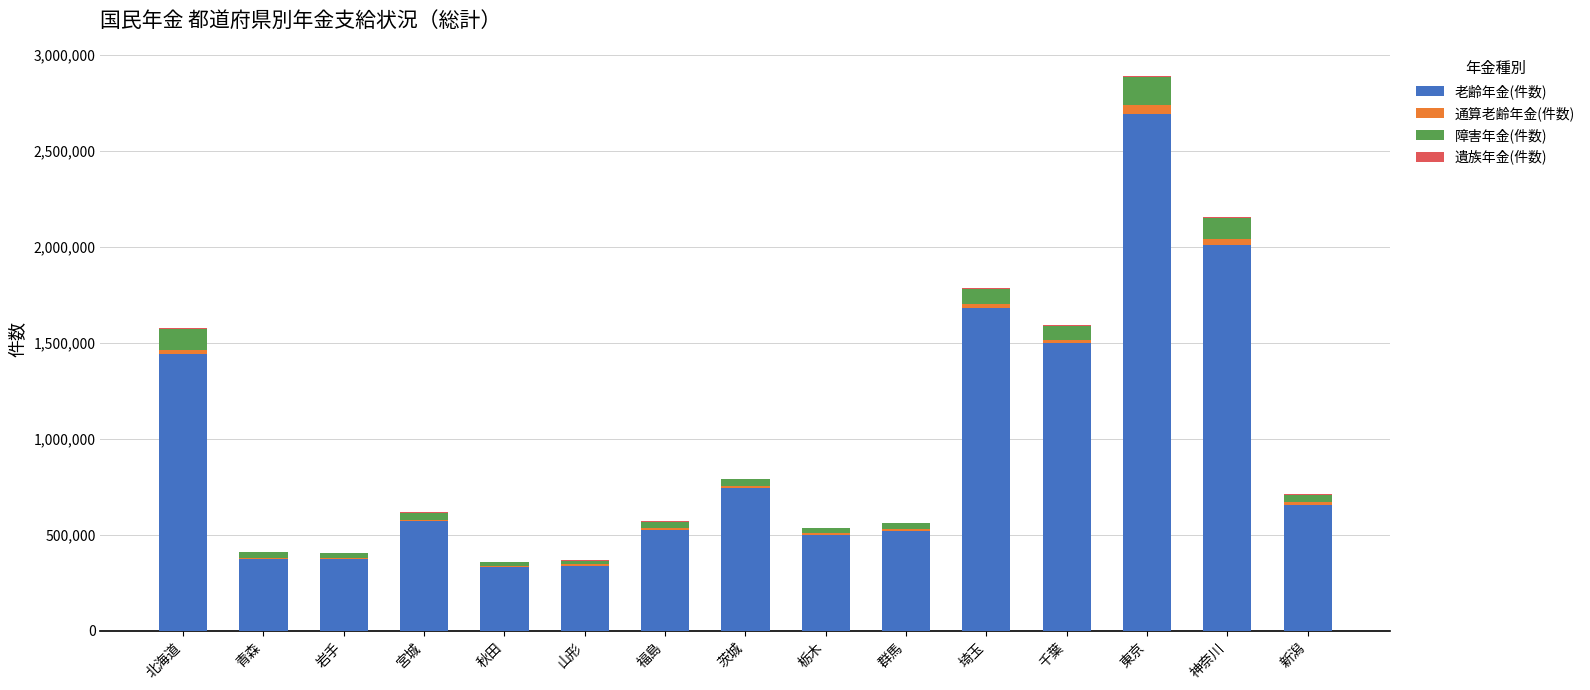

What is the highest value of the 老齢年金(件数) series?

2690412